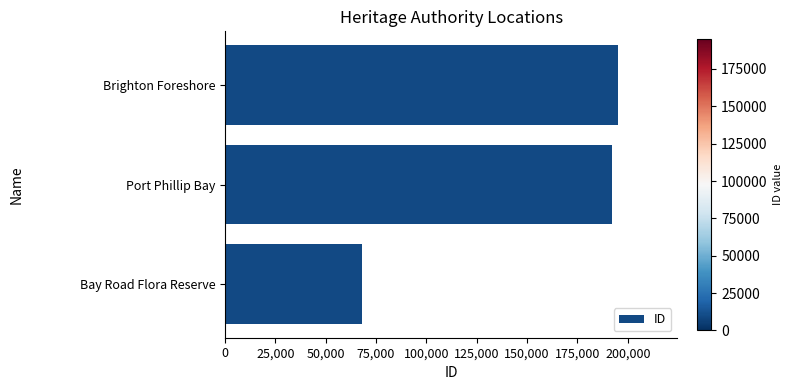

At which label is the value closest to 131793?

Port Phillip Bay